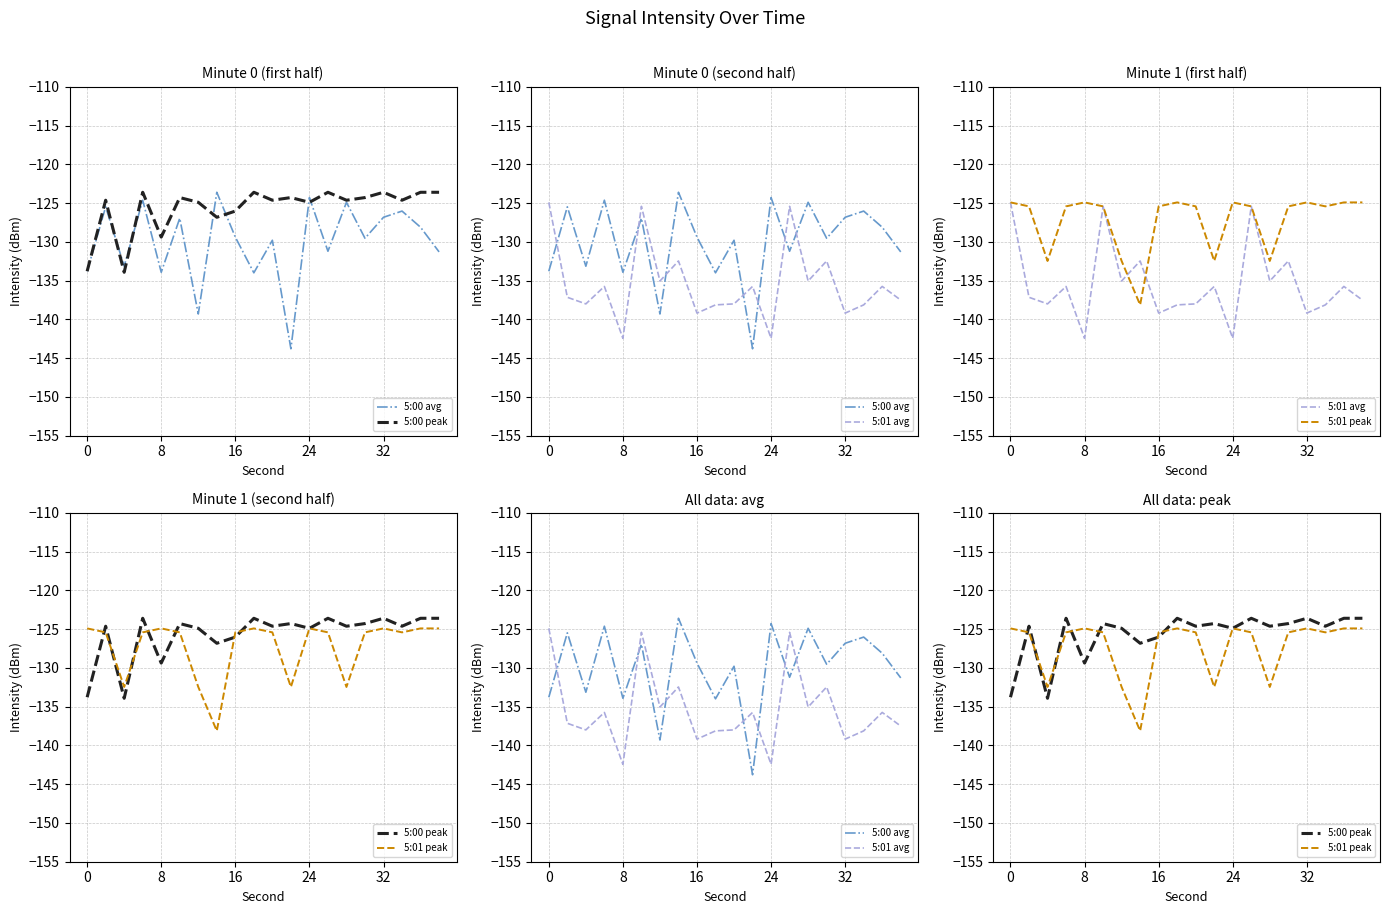

How many data points does each series have?

20